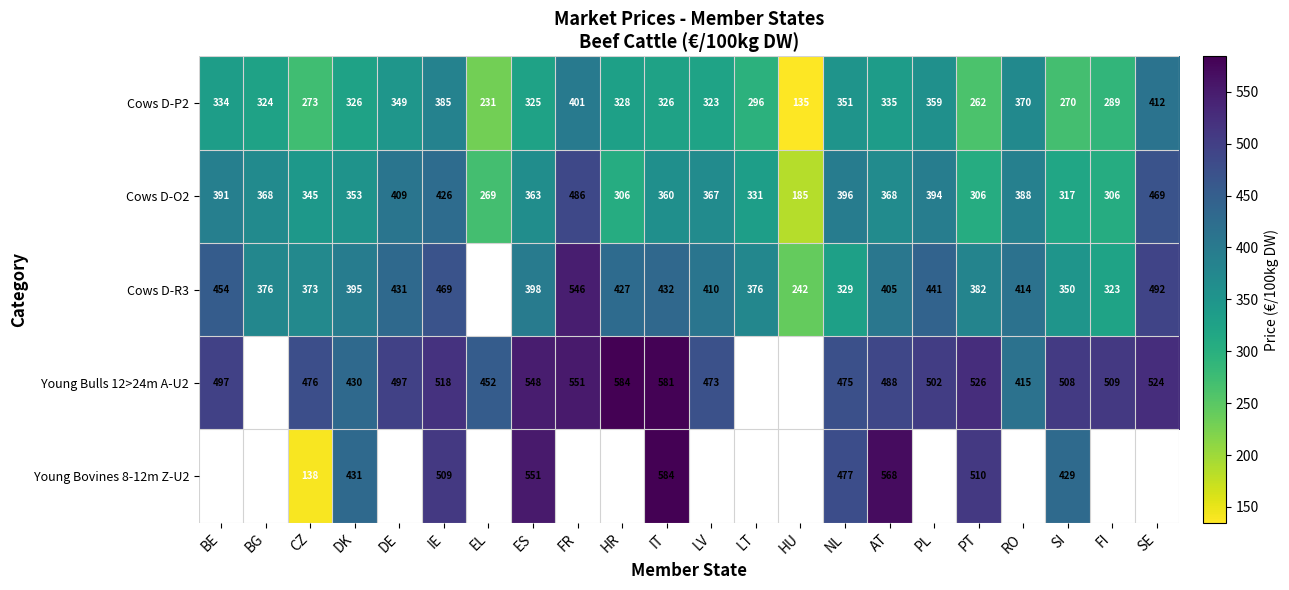

At which label does Cows D-P2 first exceed 326?

BE